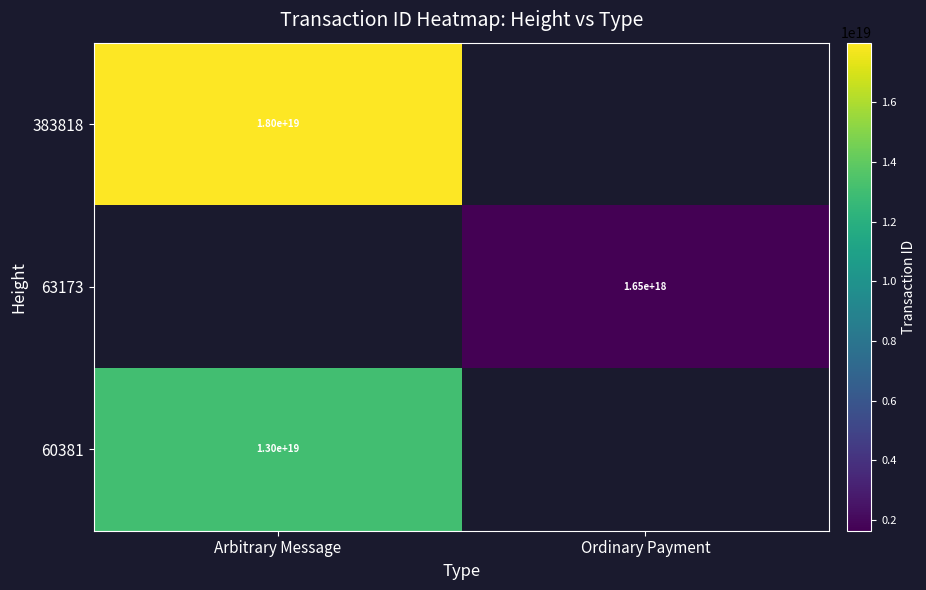

Is it true that 60381 equals 21566733608286478336 at Arbitrary Message?

False